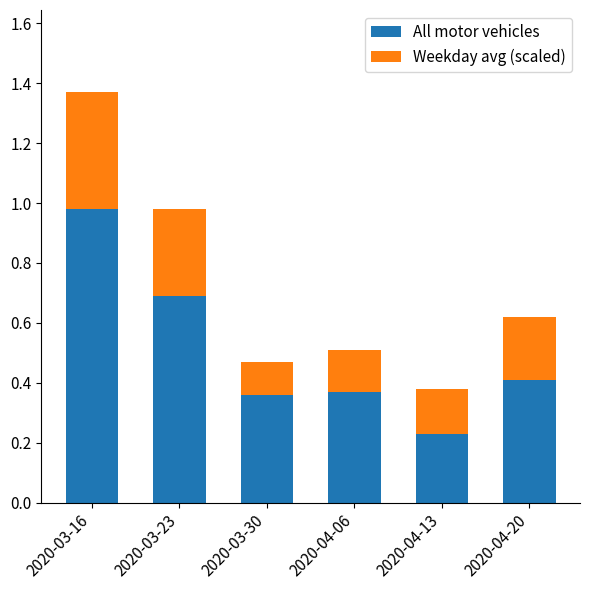

At which label does All motor vehicles reach its peak?

2020-03-16